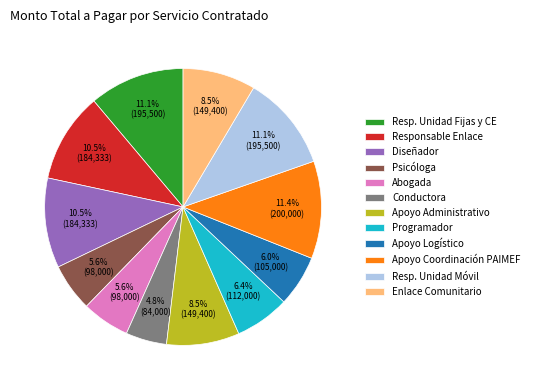

True or false: Conductora accounts for 18% of the total.

False